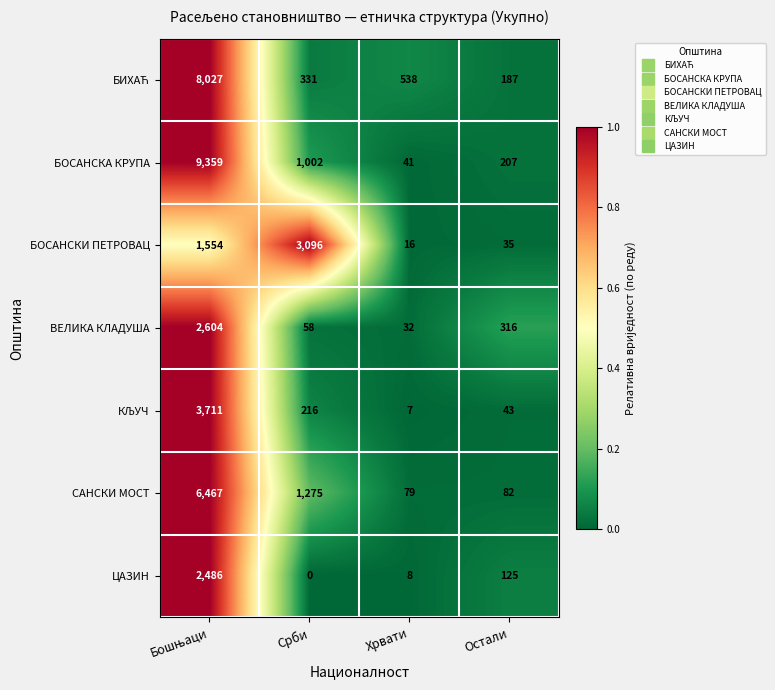

The ВЕЛИКА КЛАДУША series shows 18 at Срби. True or false?

False